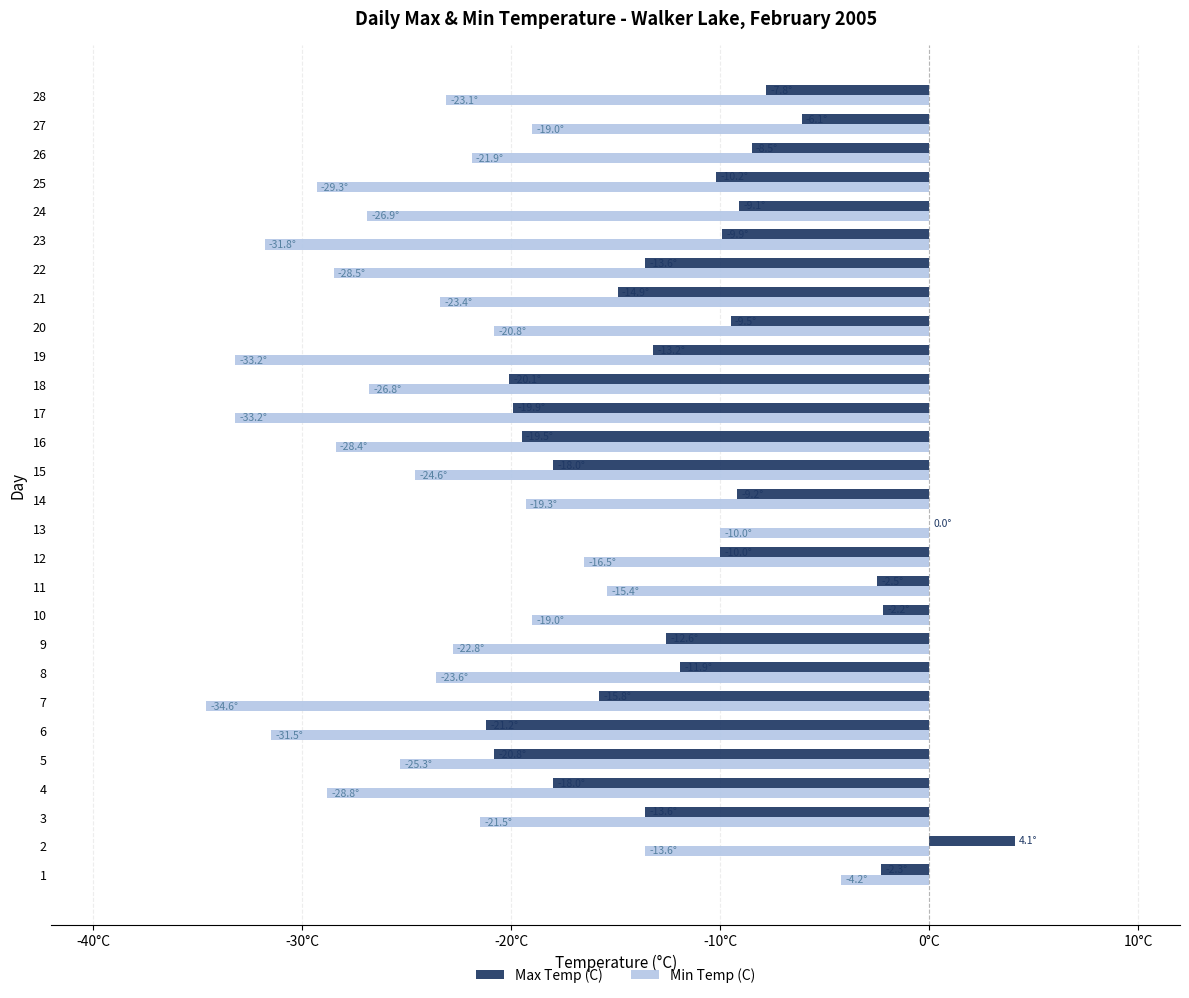

What are all the series names shown in the legend?

Max Temp (C), Min Temp (C)